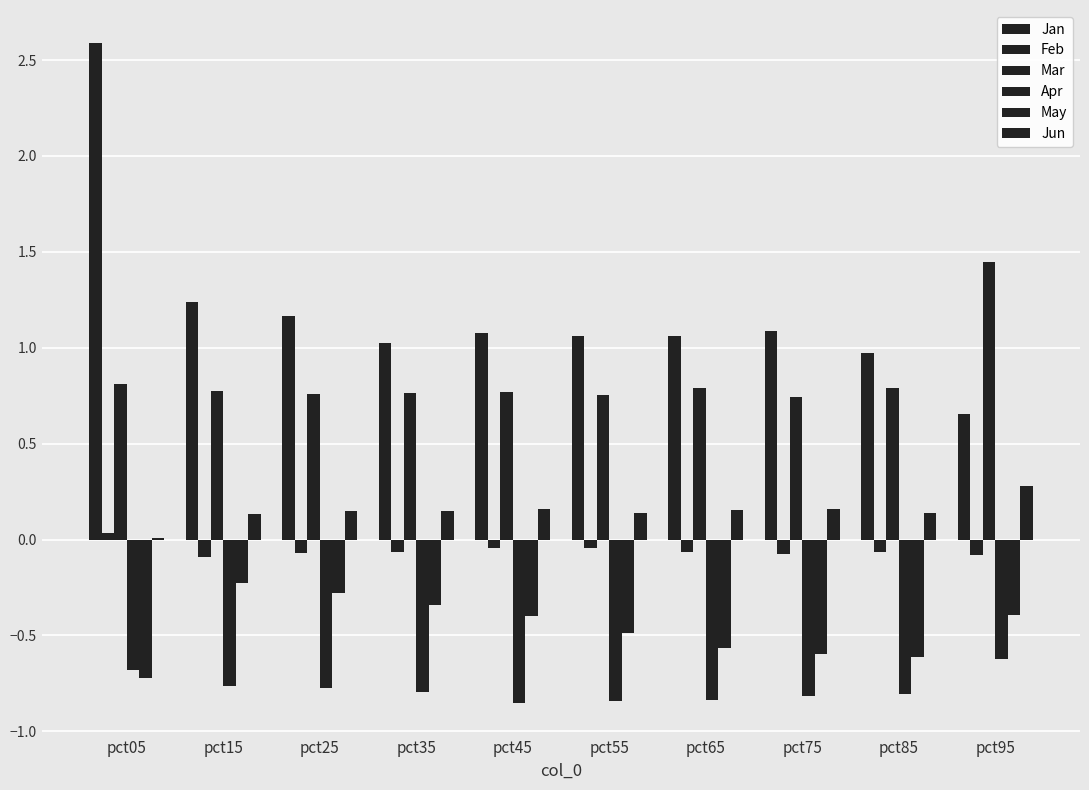

Which series has the largest total across all categories?

Jan